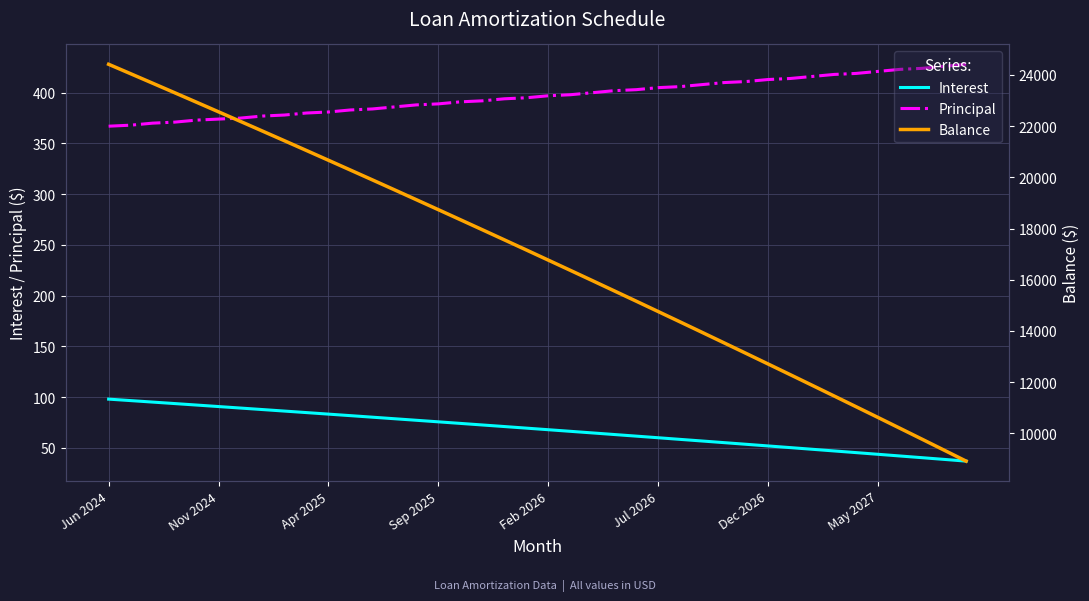

Is the value of Balance at 11 greater than the value of Principal at 18?

Yes